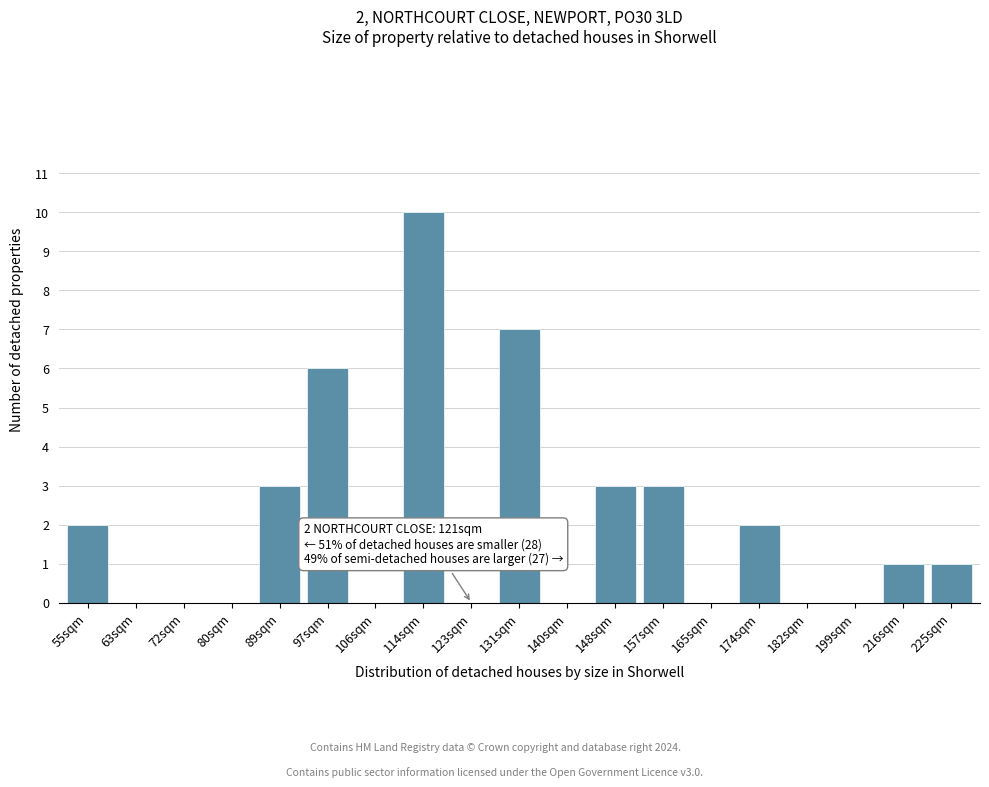

Reading right to left, list all the values displayed in this chart.

225sqm=1	216sqm=1	199sqm=0	182sqm=0	174sqm=2	165sqm=0	157sqm=3	148sqm=3	140sqm=0	131sqm=7	123sqm=0	114sqm=10	106sqm=0	97sqm=6	89sqm=3	80sqm=0	72sqm=0	63sqm=0	55sqm=2